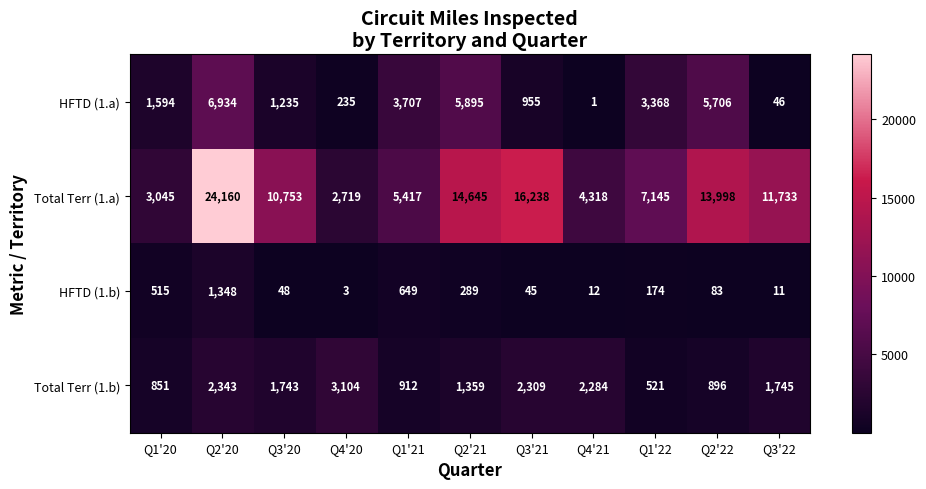

Which series changed the most between Q3'21 and Q4'21?

Total Terr (1.a)